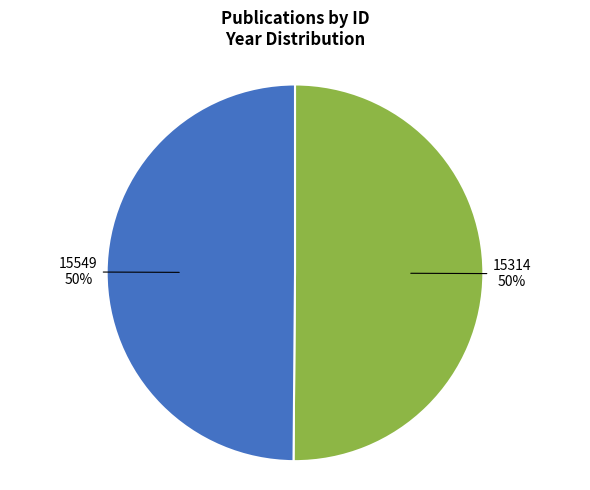

Count the number of slices in the pie.

2